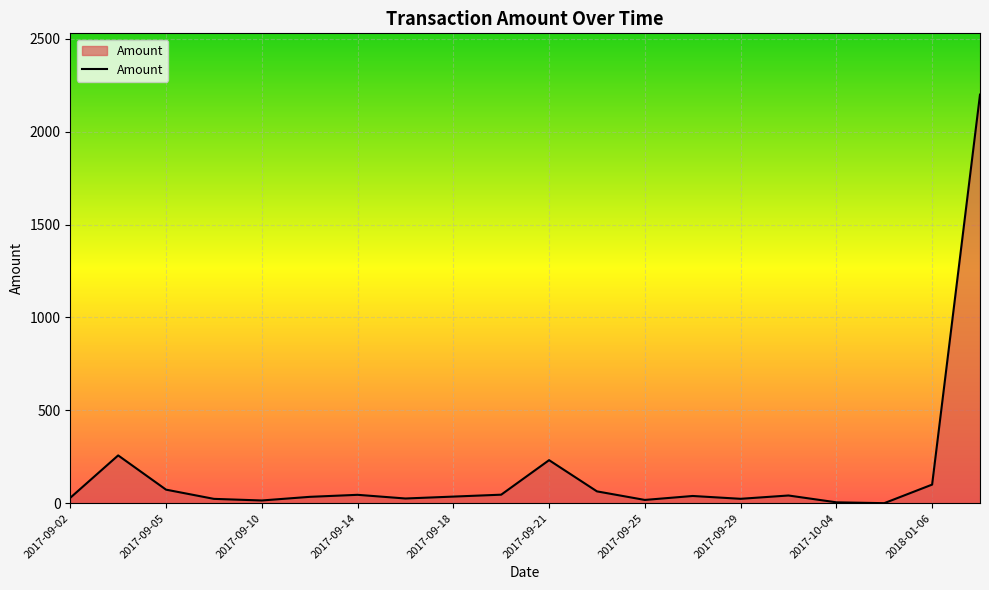

What is the difference between the maximum and minimum values?

2200.0